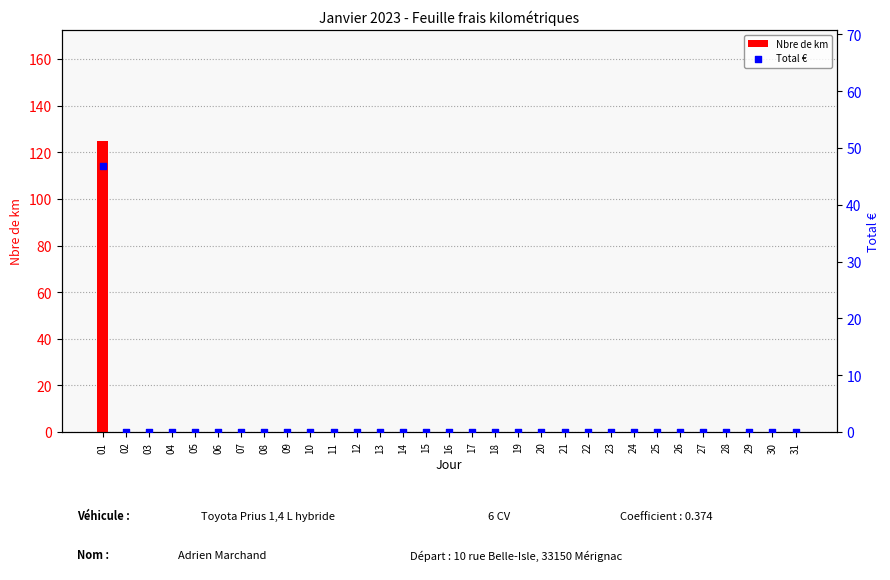

At which category is the sum across all series the highest?

01